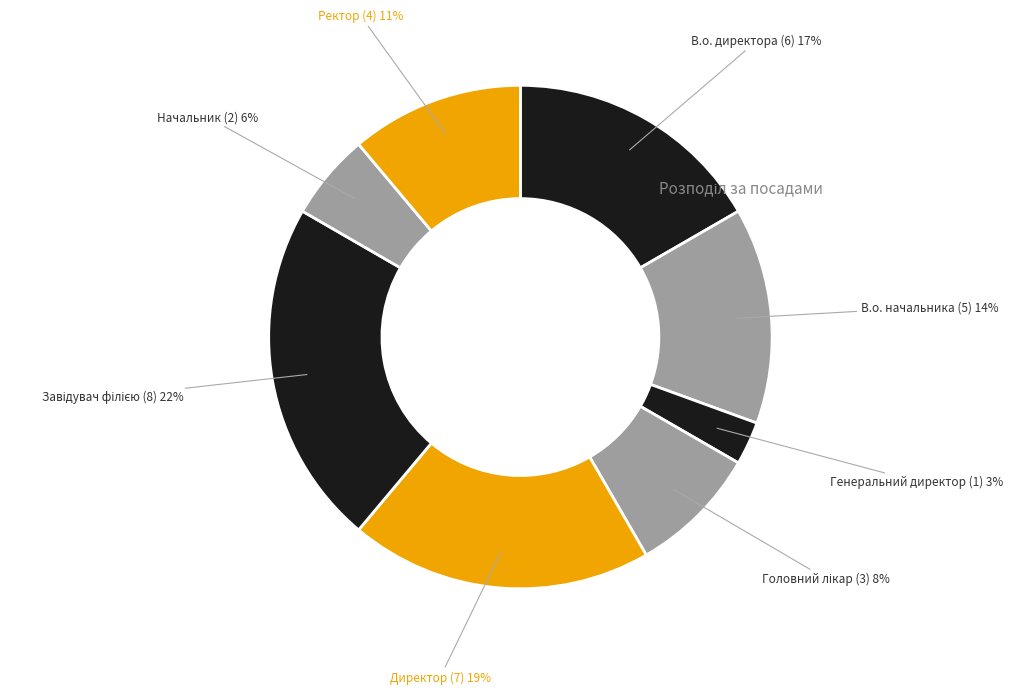

Is it true that Директор is 33% of the pie?

False